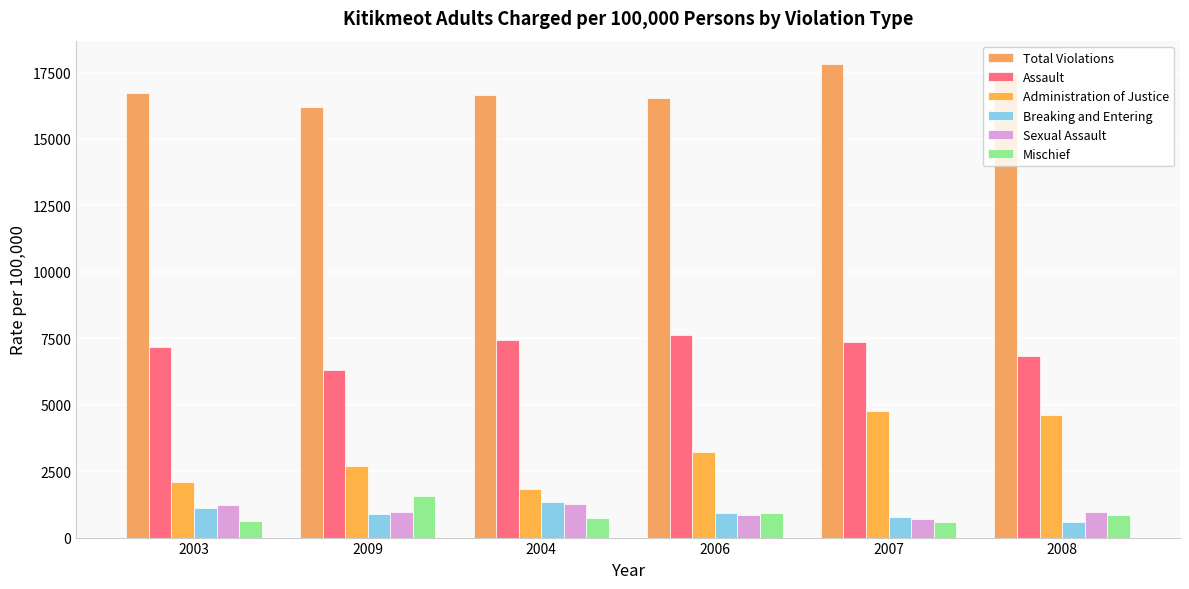

At which category does the chart reach its minimum across all series?

2007